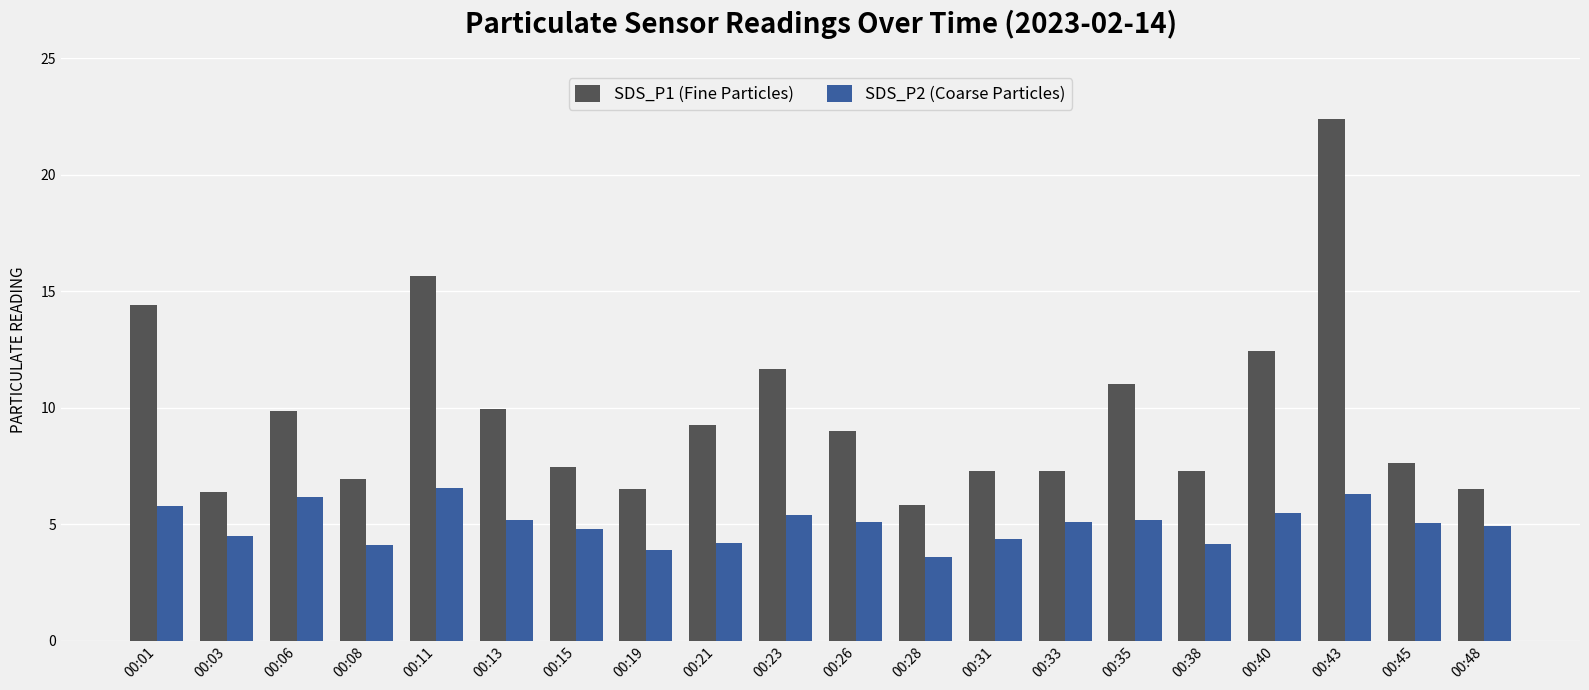

What is the difference between the highest and lowest values at 00:48?

1.6